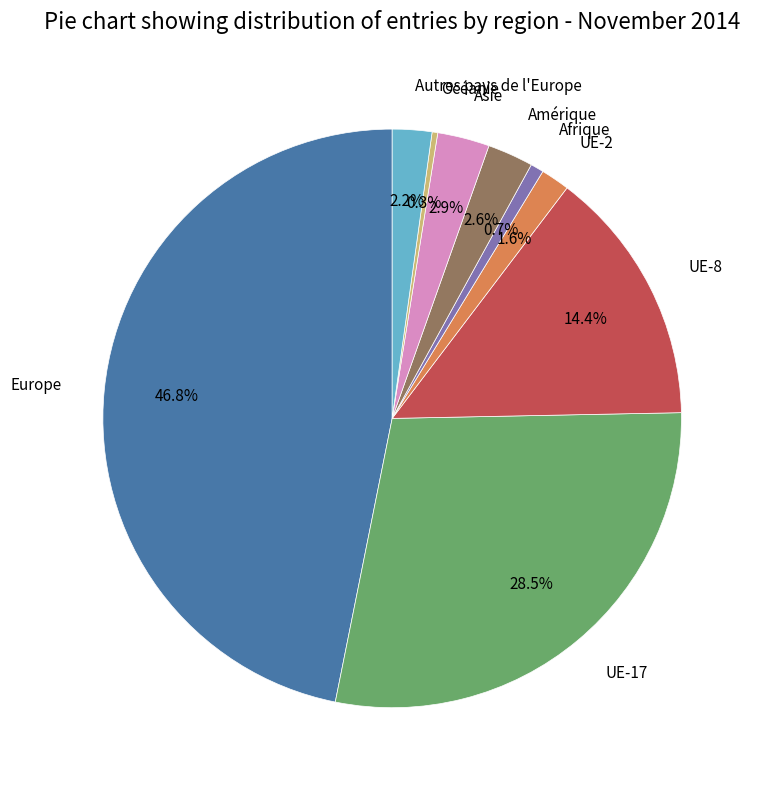

To the nearest percent, what is the average slice percentage?

11%